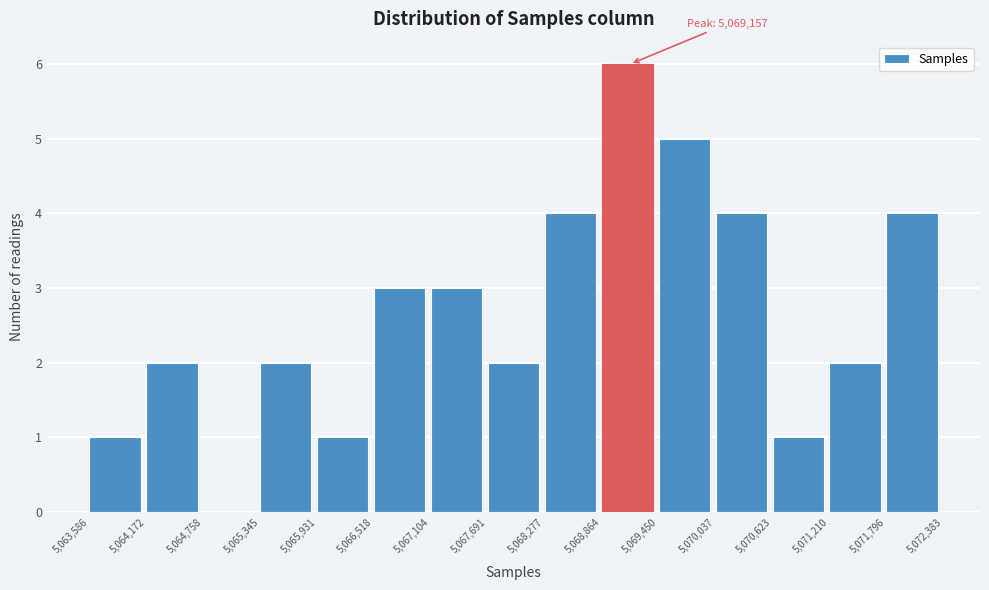

Which range on the x-axis has the tallest bar?

5,068,864 to 5,069,450